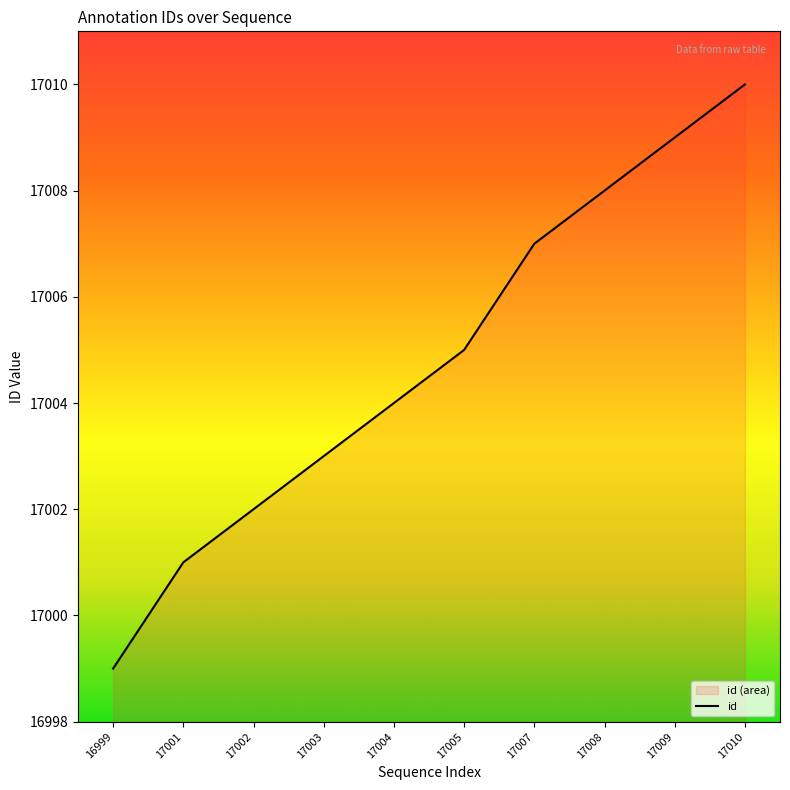

What is the difference between the values at 16999 and 17008?

9